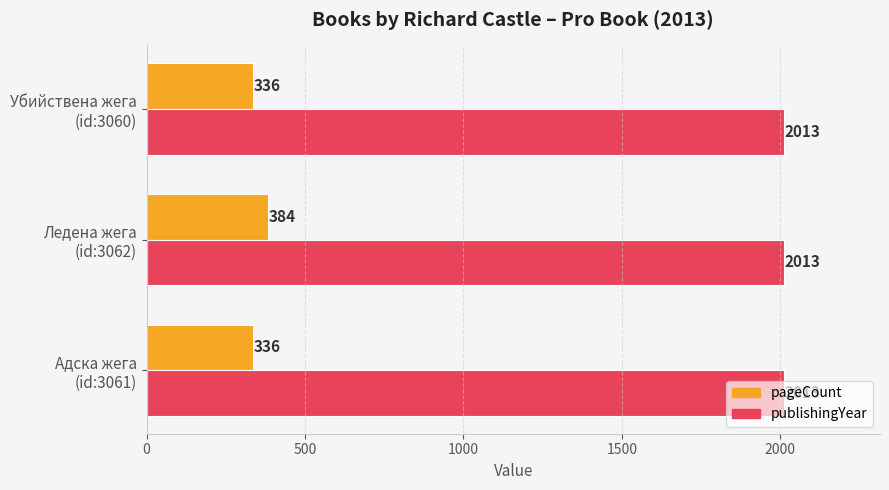

What is the sum of all publishingYear values?

6039